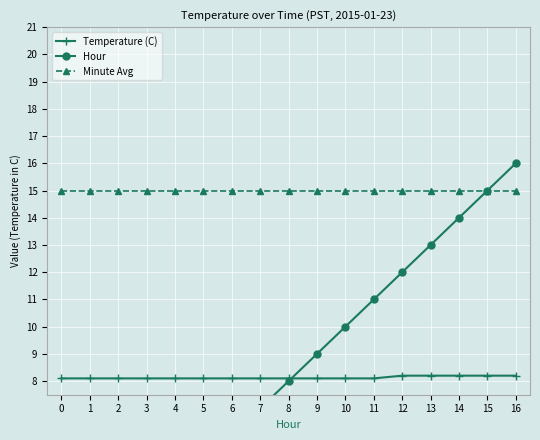

Read the Hour value at 12.

12.0